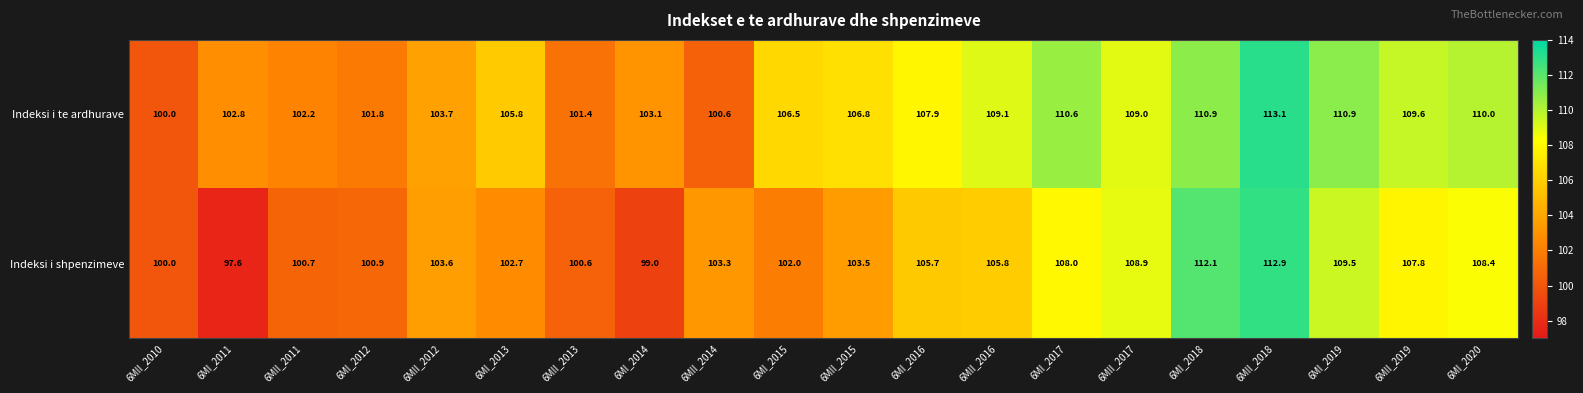

At which label does Indeksi i shpenzimeve first exceed 103?

6MII_2012